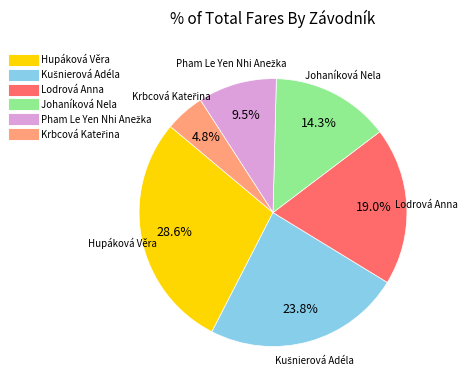

Between Hupáková Věra and Johaníková Nela, which is larger?

Hupáková Věra